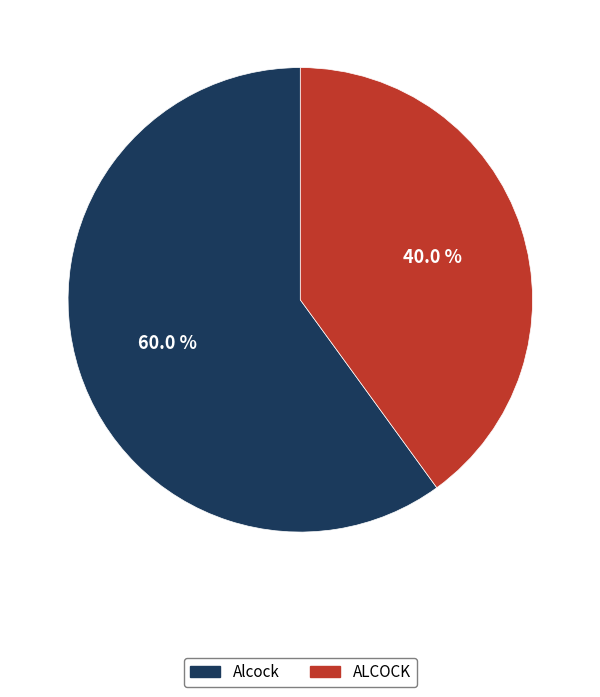

What is the smallest slice in the pie chart?

ALCOCK